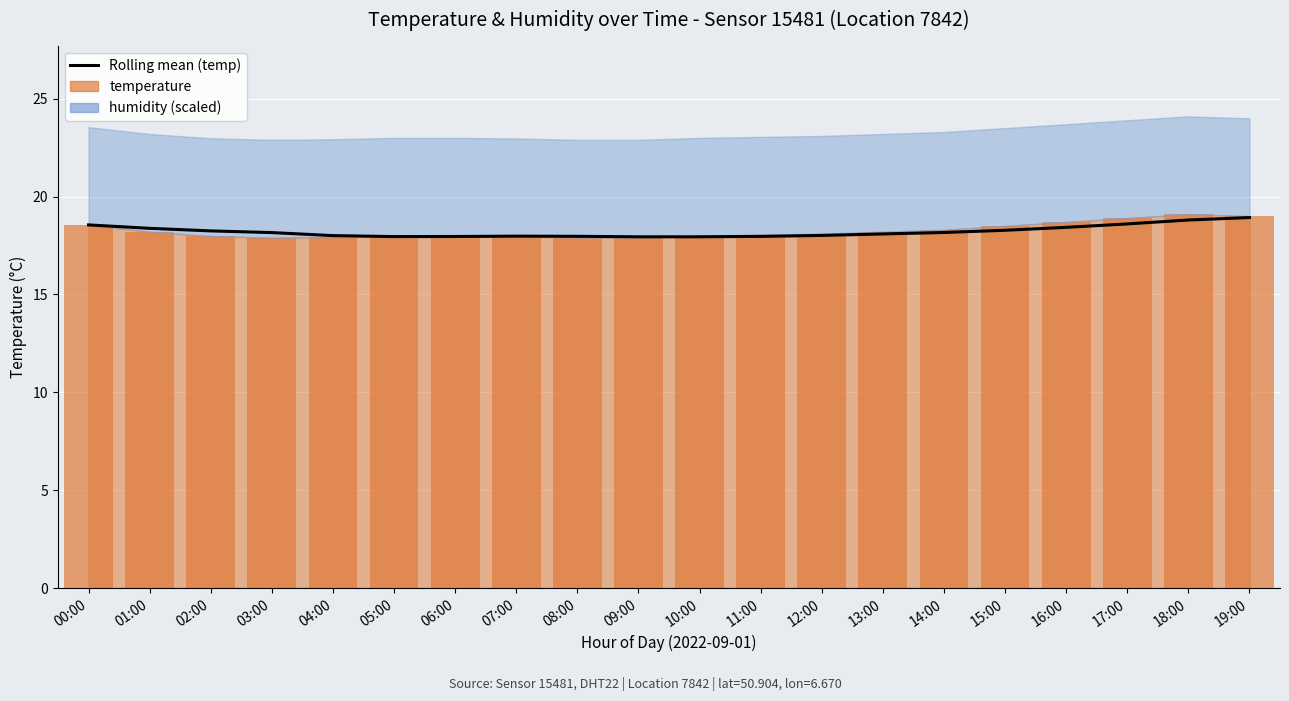

What is the label of the 13th bar from the left?

12:00